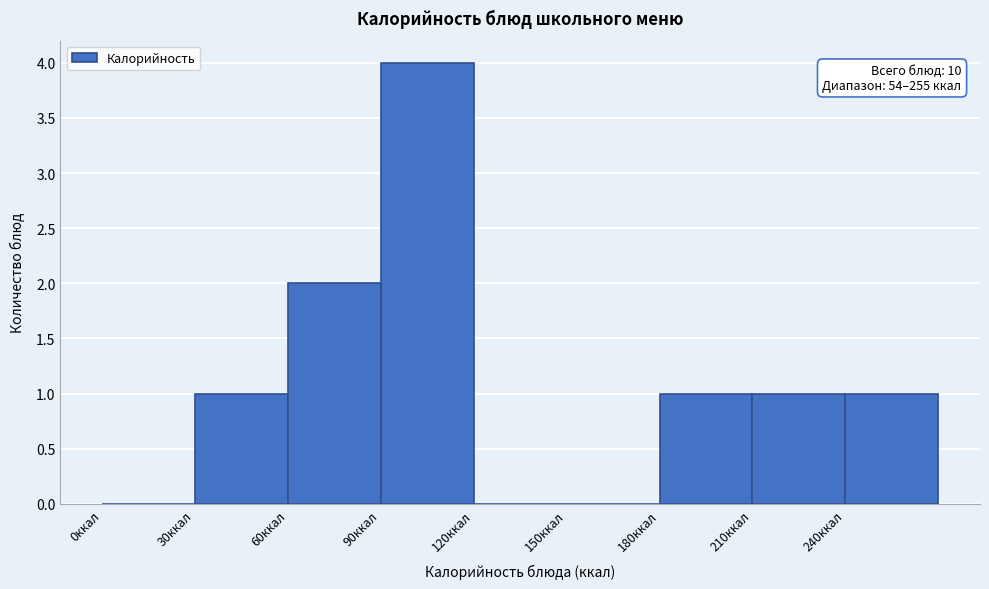

Over which range of the x-axis is the bar tallest?

90 to 120